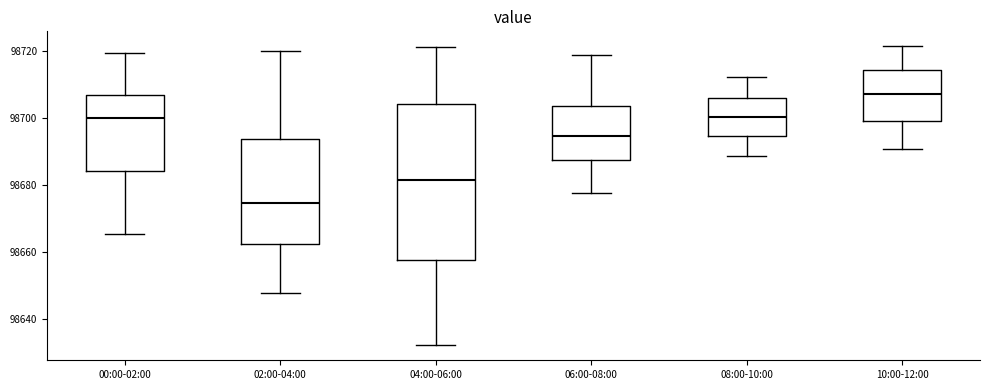

Which box is the tallest, from its lower edge to its upper edge?

04:00-06:00